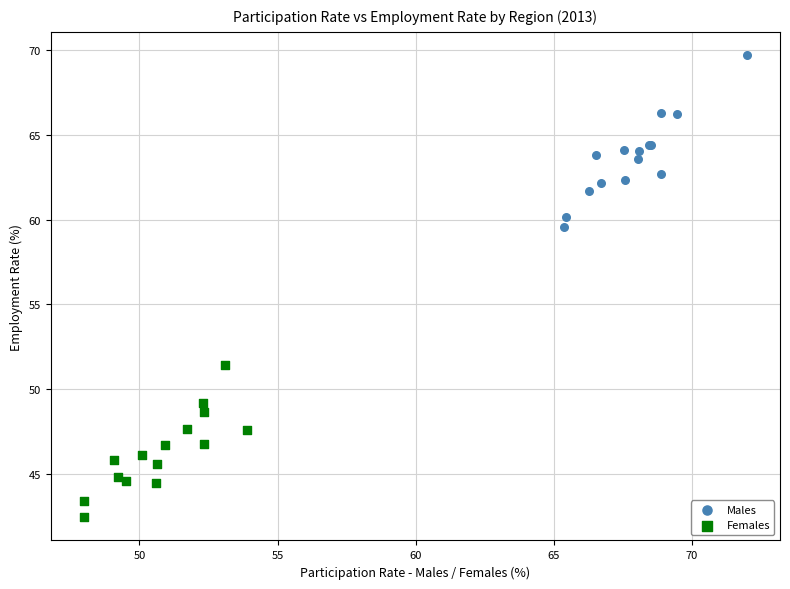

Which series reaches the maximum Y coordinate?

Males